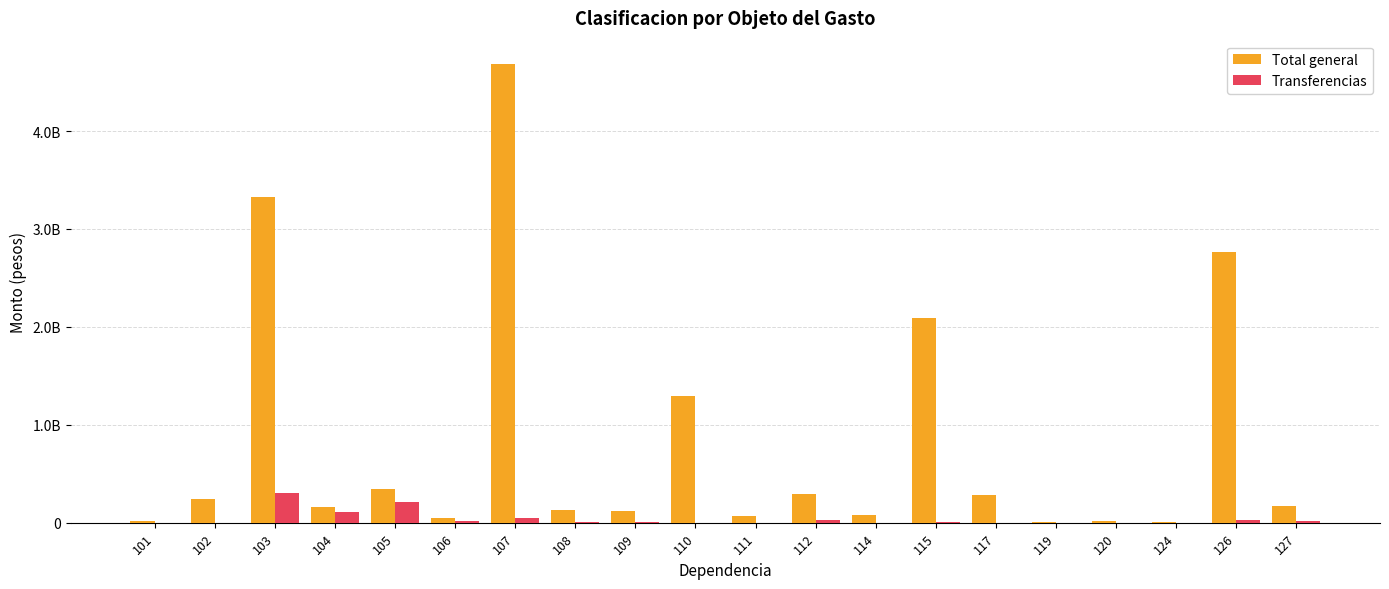

Which series has the largest total across all categories?

Total general